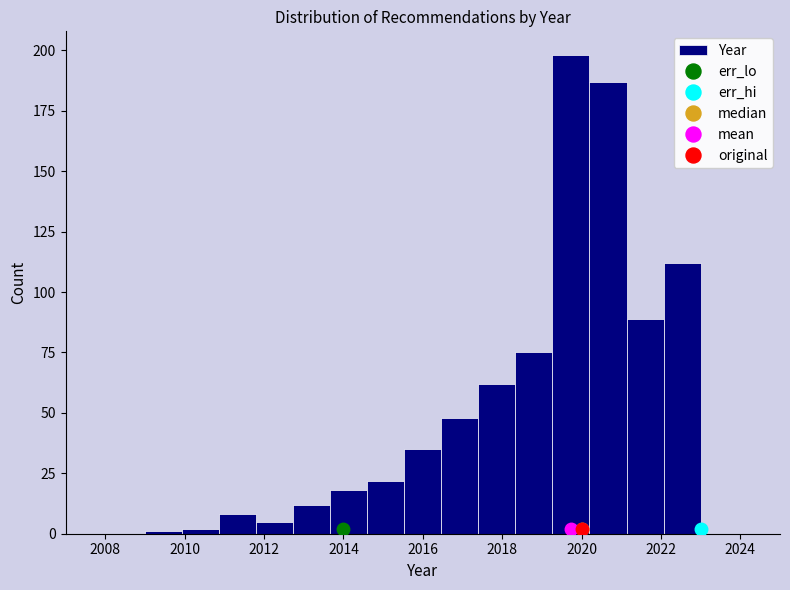

Reading left to right, list every bar in this chart as the range it spans on the x-axis followed by its height. Neither the bar edges nor the heights are printed on the chart, so give them approximately, as read against the axes.

2009.0 to 2010.0: under 5
2010.0 to 2010.8: under 5
2010.8 to 2011.8: 10
2011.8 to 2012.8: 5
2012.8 to 2013.6: 10
2013.6 to 2014.6: 20
2014.6 to 2015.6: 20
2015.6 to 2016.4: 35
2016.4 to 2017.4: 50
2017.4 to 2018.4: 60
2018.4 to 2019.2: 75
2019.2 to 2020.2: 200
2020.2 to 2021.2: 185
2021.2 to 2022.0: 90
2022.0 to 2023.0: 110